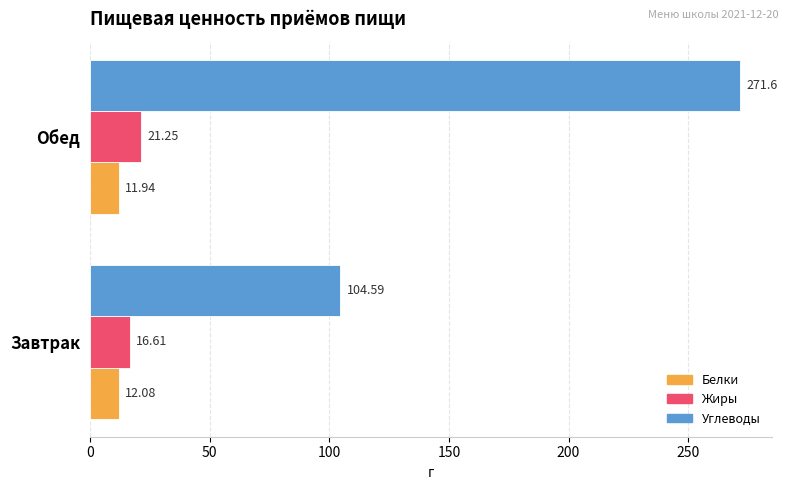

At Обед, list the series in order from largest to smallest.

Углеводы, Жиры, Белки